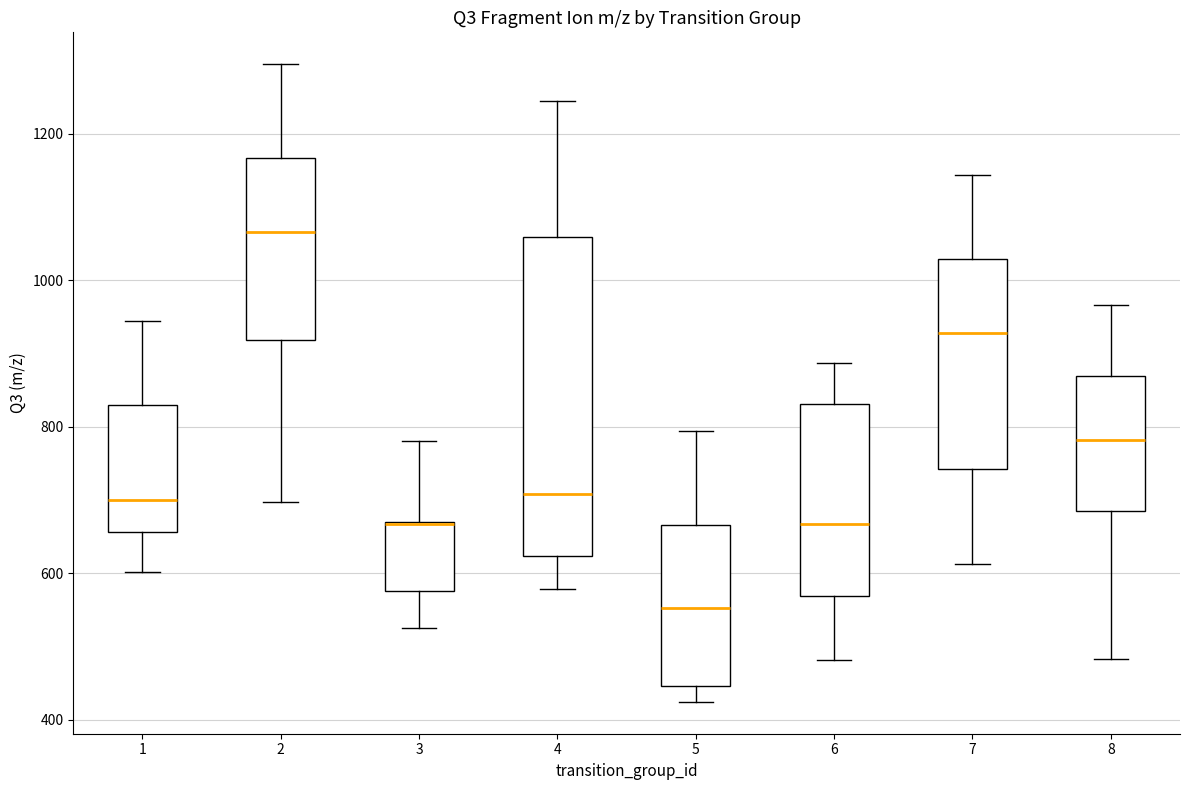

Where does the median line of the box at x = 8 sit on the y-axis? The values are not printed on the chart, so give them approximately, as read against the axis.

780